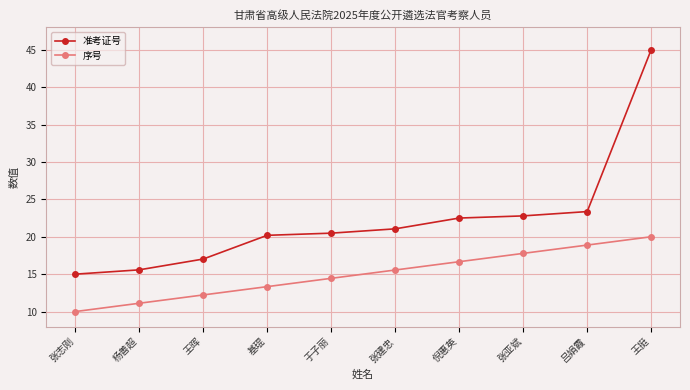

Rank the series at 张亚斌 from highest to lowest value.

准考证号, 序号